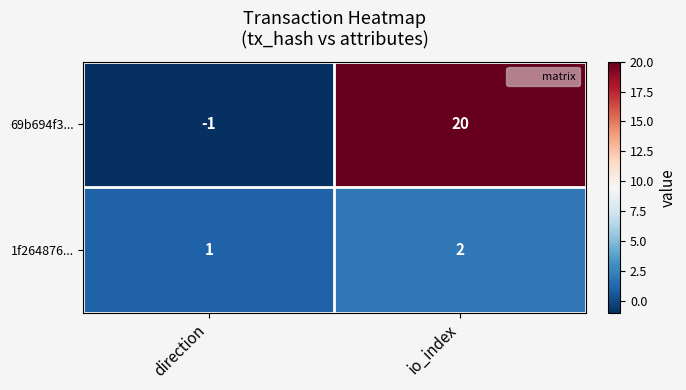

Which series has the largest range (max minus min)?

69b694f3...